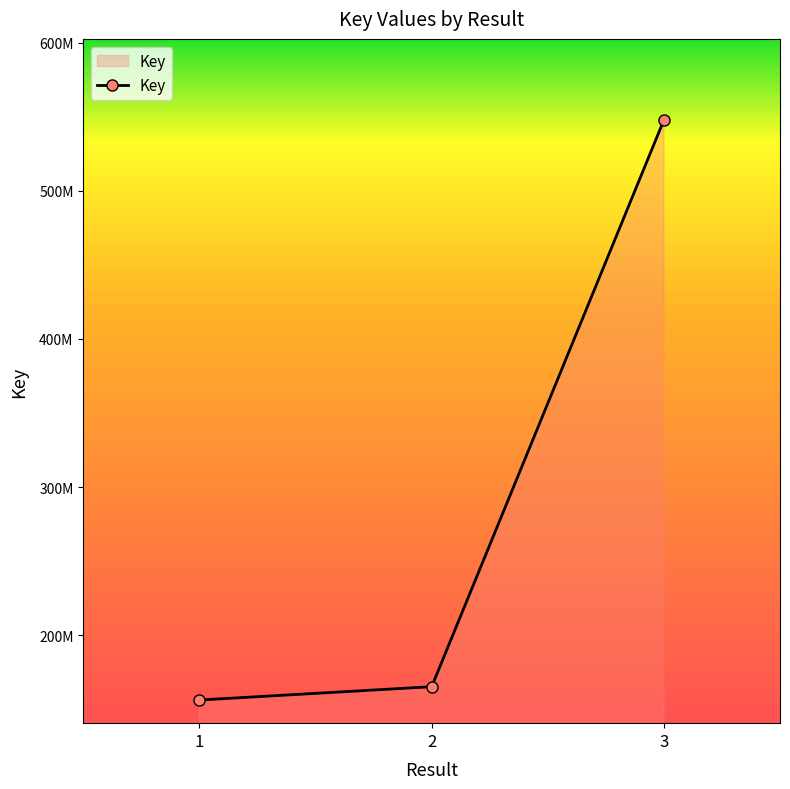

What is the value of the 2nd point from the left?

165221740